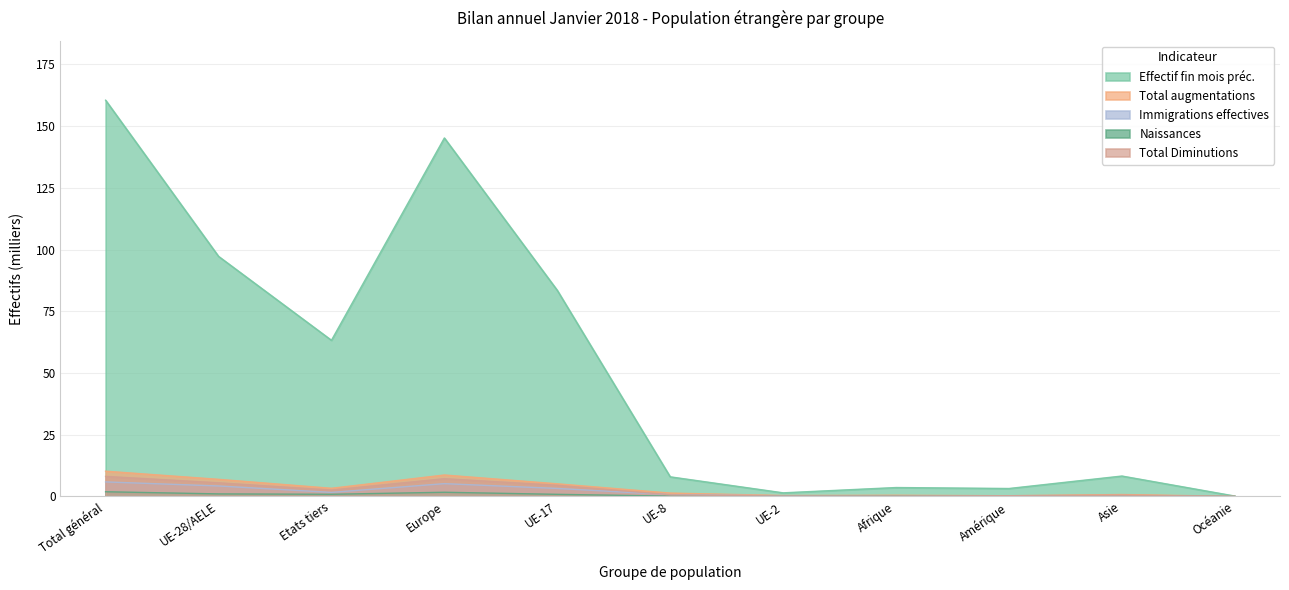

What is the sum of the Effectif fin mois préc. values at Asie and Afrique?

11.9